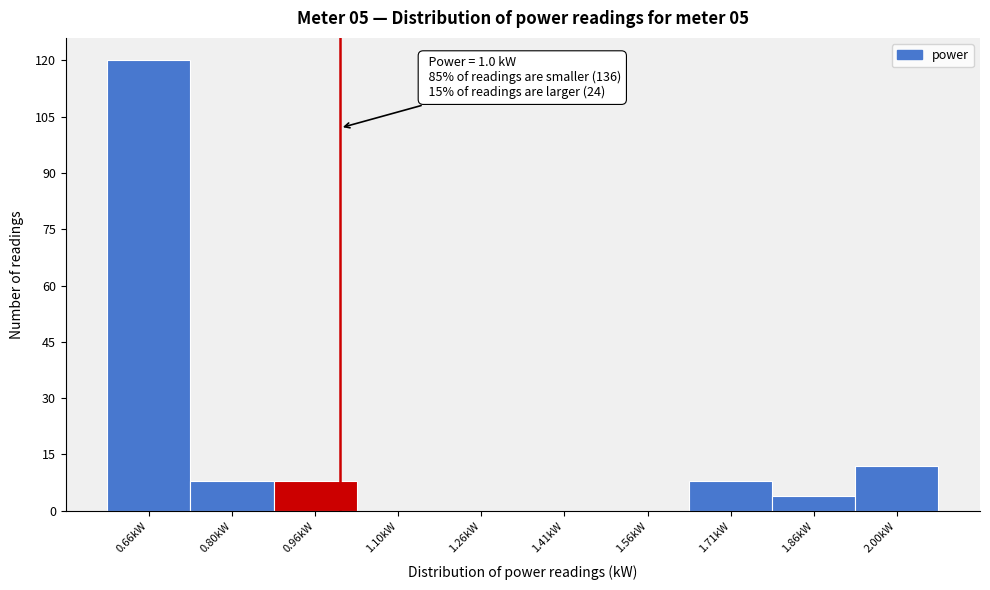

Over which range of the x-axis is the bar tallest?

0.58 to 0.73